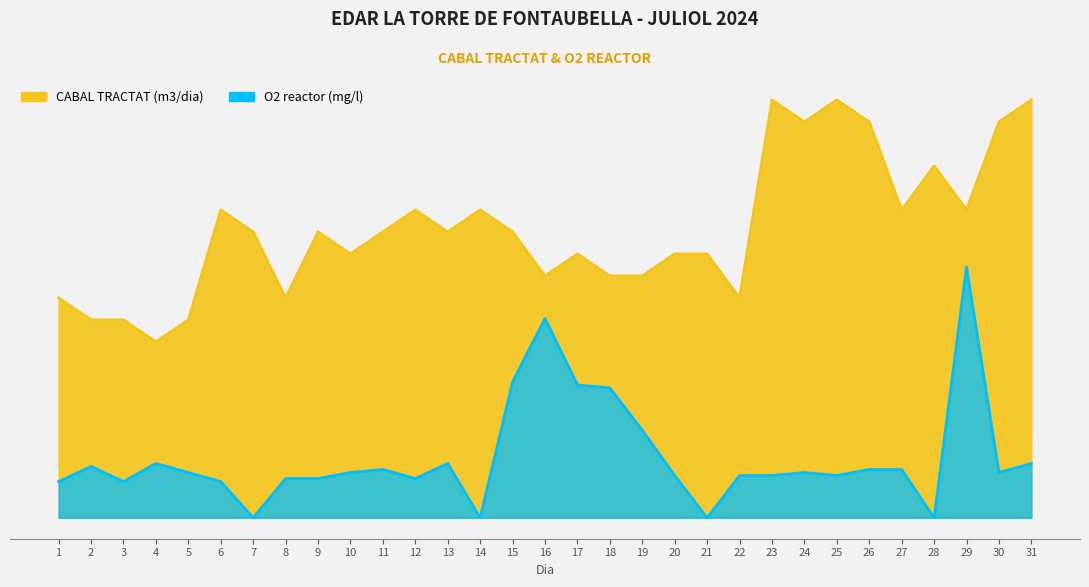

Which series has the widest spread of values?

O2 (mg/l)